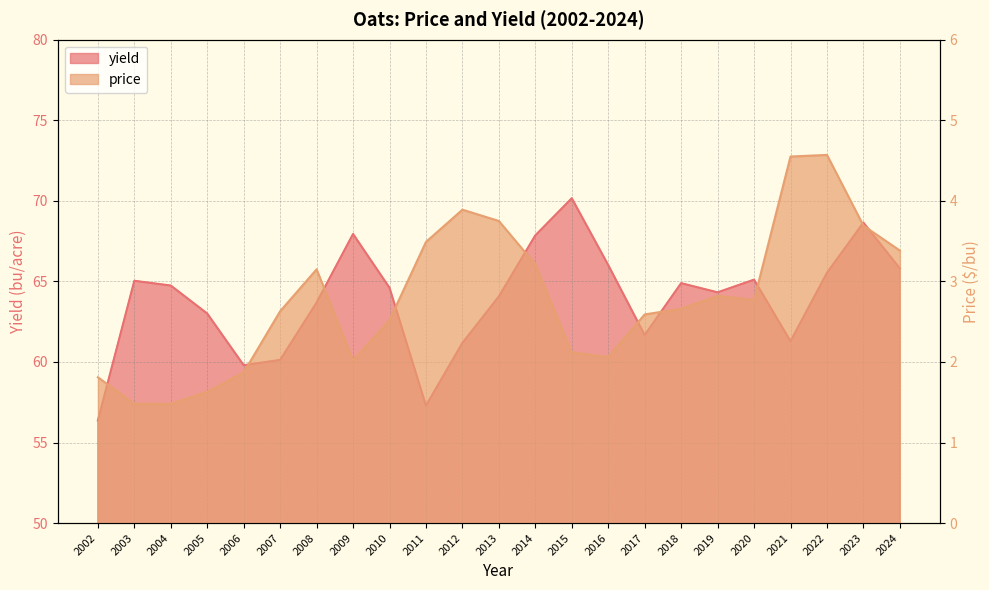

Rank the series by their average value, from highest to lowest.

yield, price